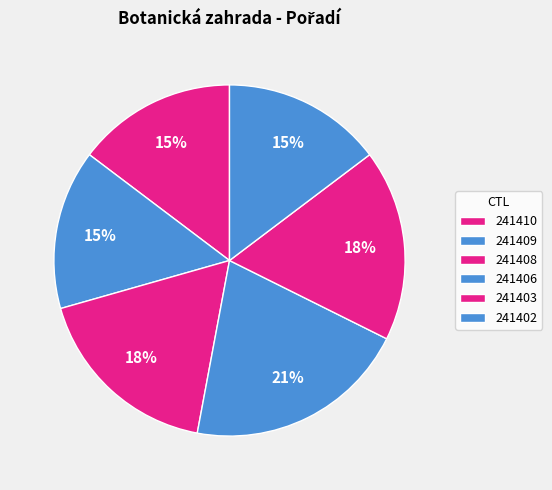

What is the smallest slice in the pie chart?

241410